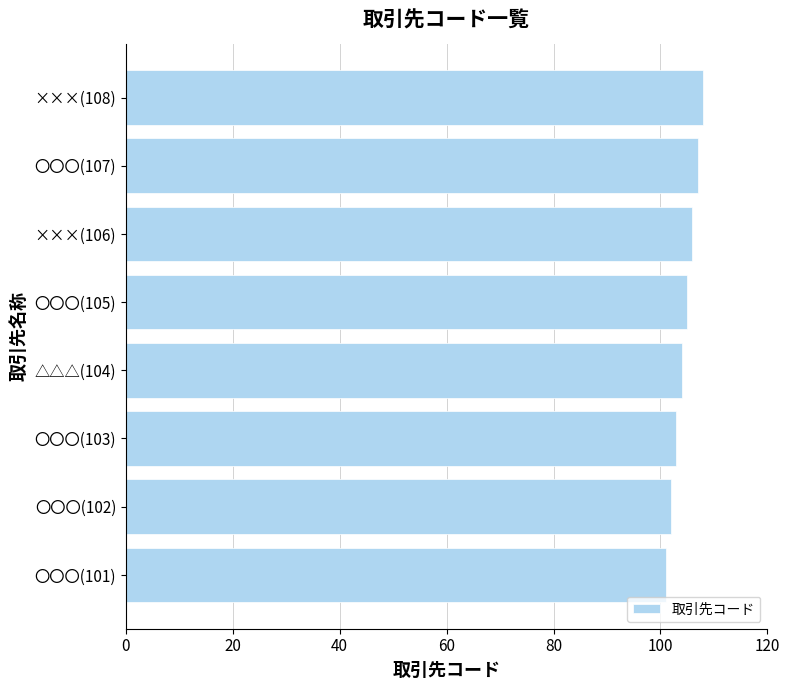

Is it true that the value at 〇〇〇(103) is 30?

False